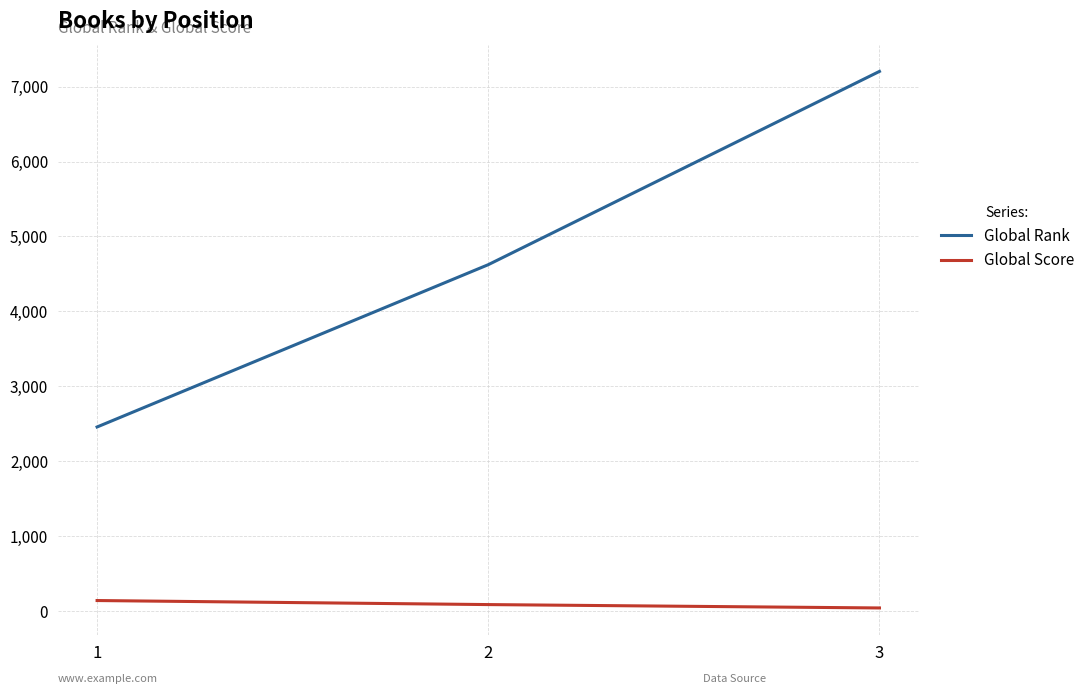

What is the sum of the Global Rank values at 3 and 2?

11826